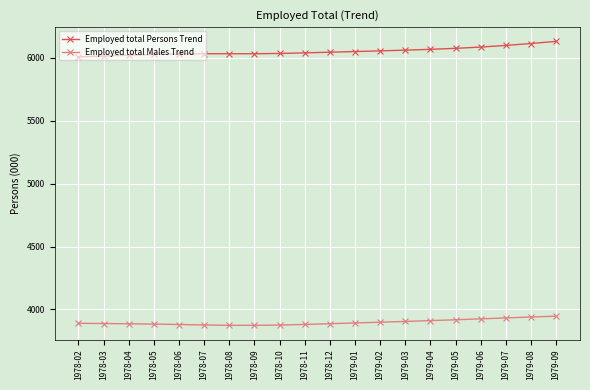

How many data points in Employed total Males Trend are above 3889?

10